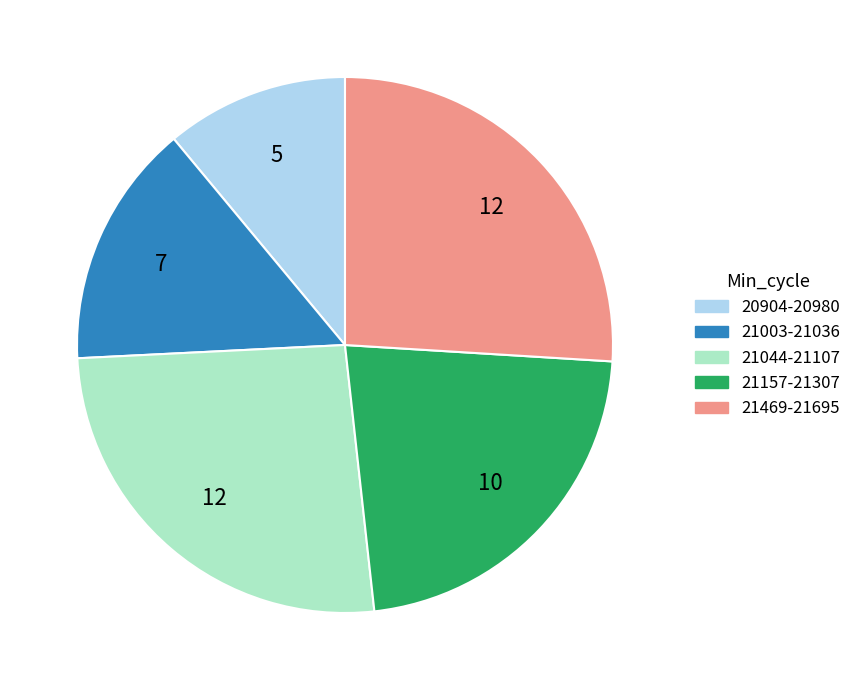

Count the number of slices in the pie.

5